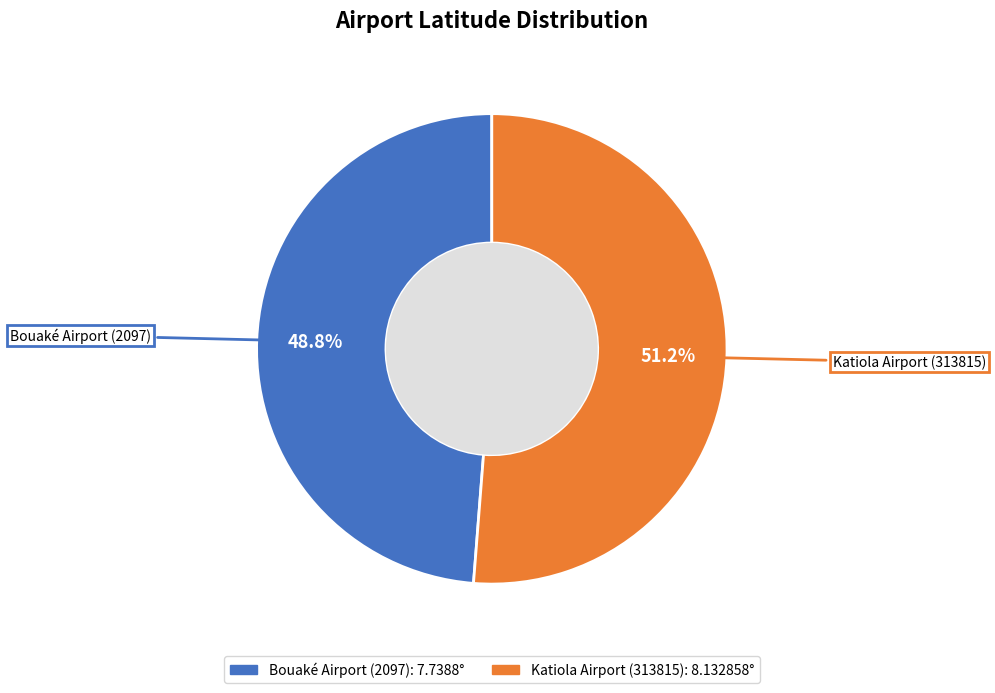

Does Katiola Airport (313815) represent more than half of the total?

Yes